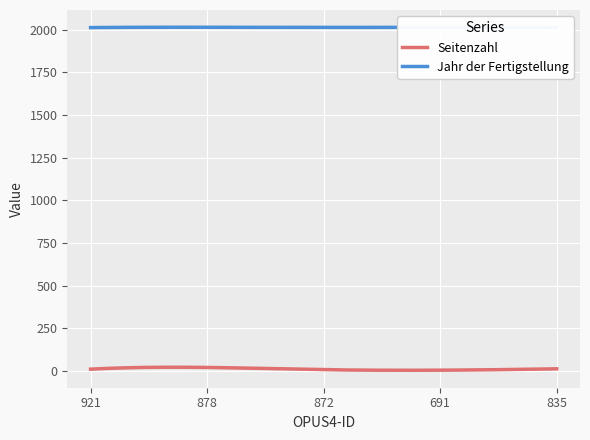

At 872, list the series in order from largest to smallest.

Jahr der Fertigstellung, Seitenzahl